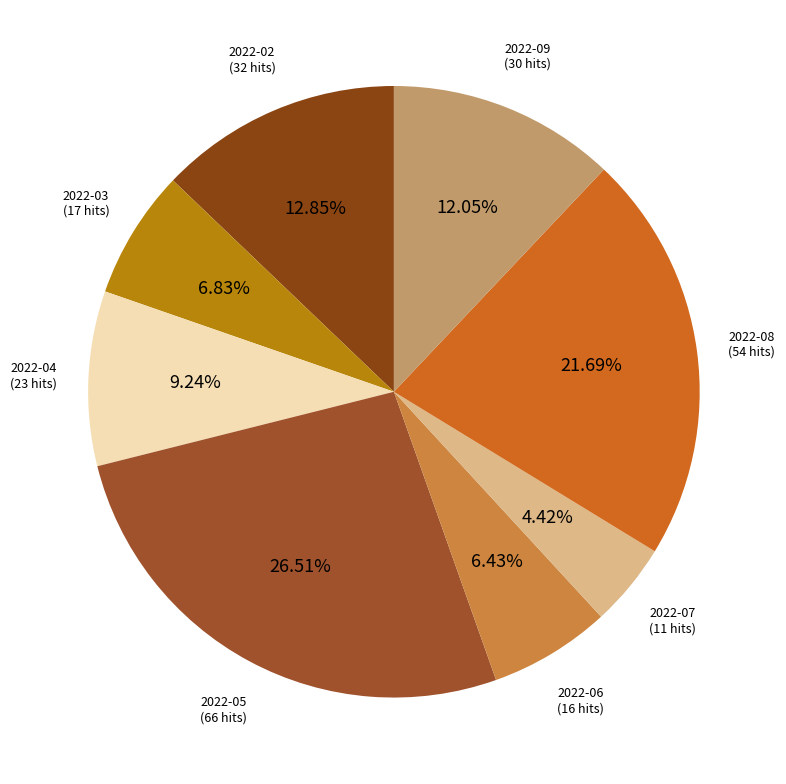

Is 2022-05 the majority of the pie?

No